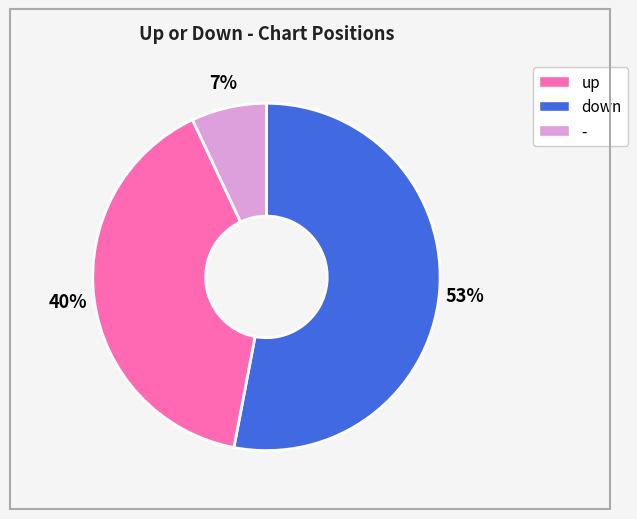

To the nearest percent, what is the difference between the largest and smallest slice percentages?

46%